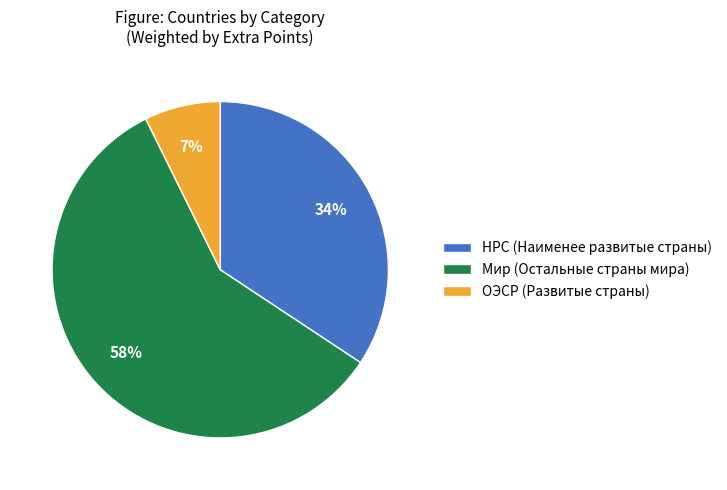

Which has a higher value, НРС or ОЭСР?

НРС